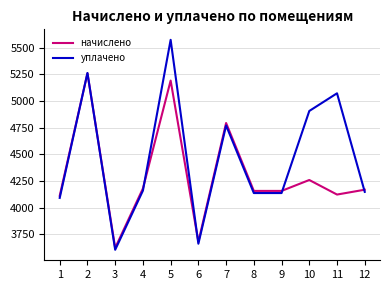

At which label does начислено reach its minimum?

3